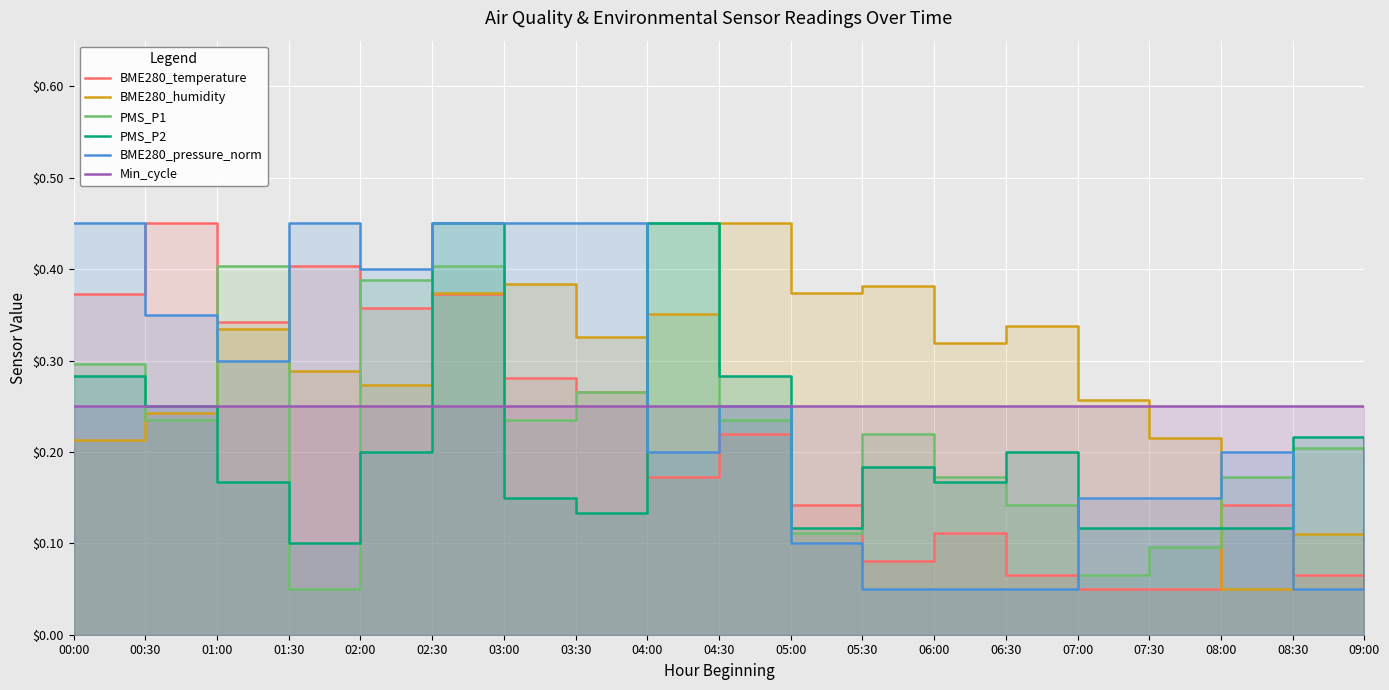

Which series has the widest spread of values?

BME280_temperature